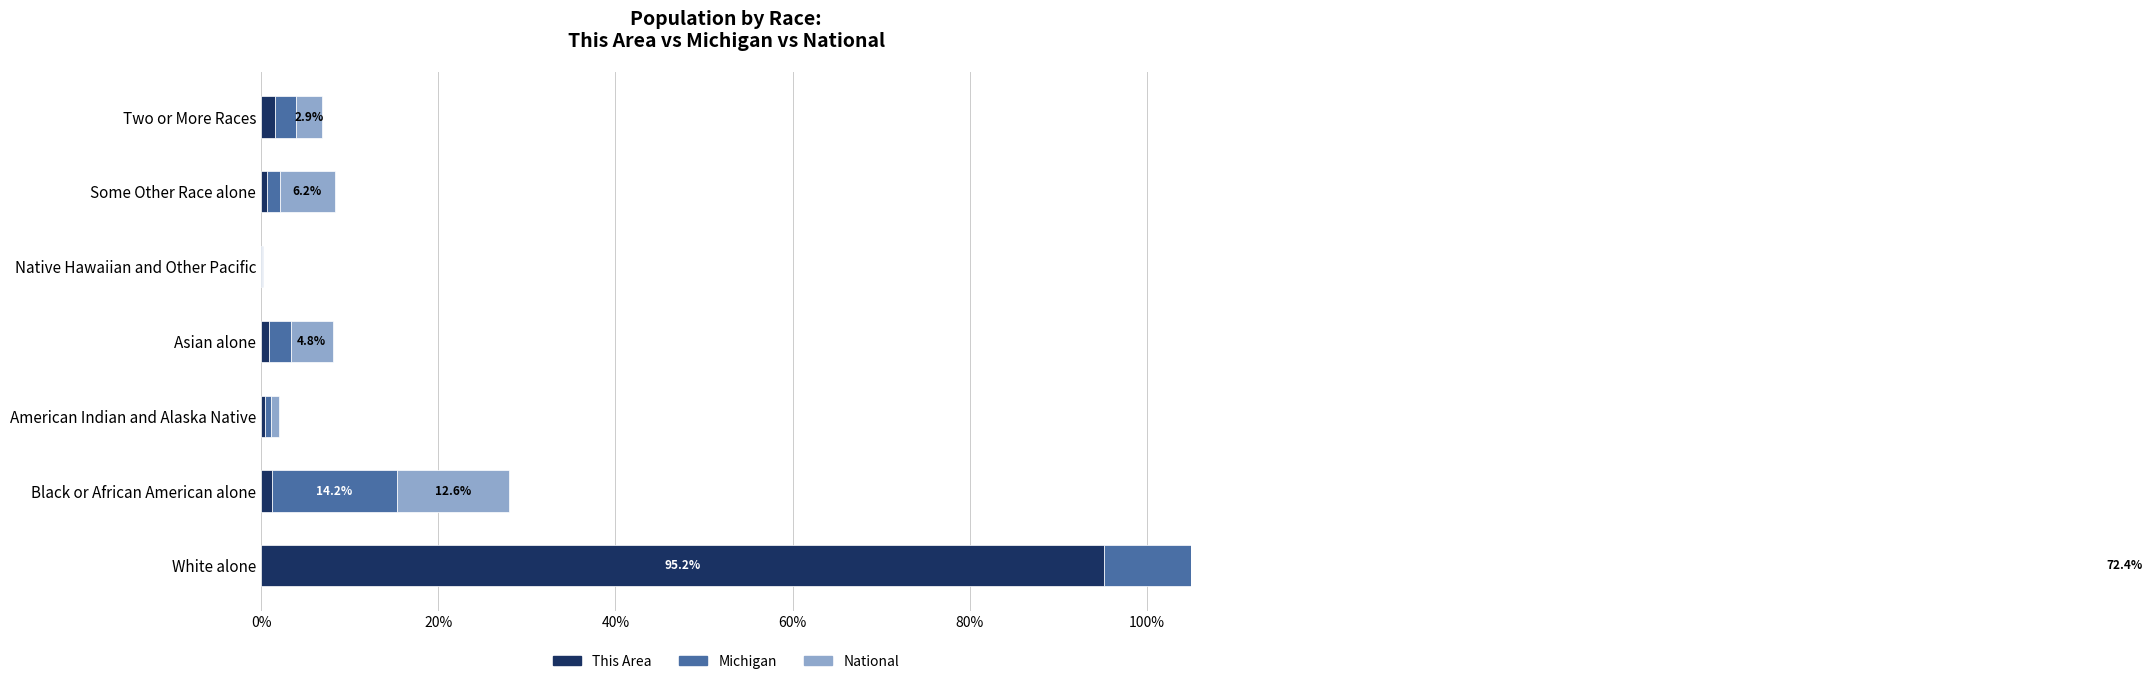

Reading right to left, transcribe all the data shown in this chart.

This Area: 1.6	0.6	0.0	0.9	0.5	1.2	95.2
Michigan: 2.3	1.5	0.0	2.4	0.6	14.2	78.9
National: 2.9	6.2	0.2	4.8	0.9	12.6	72.4